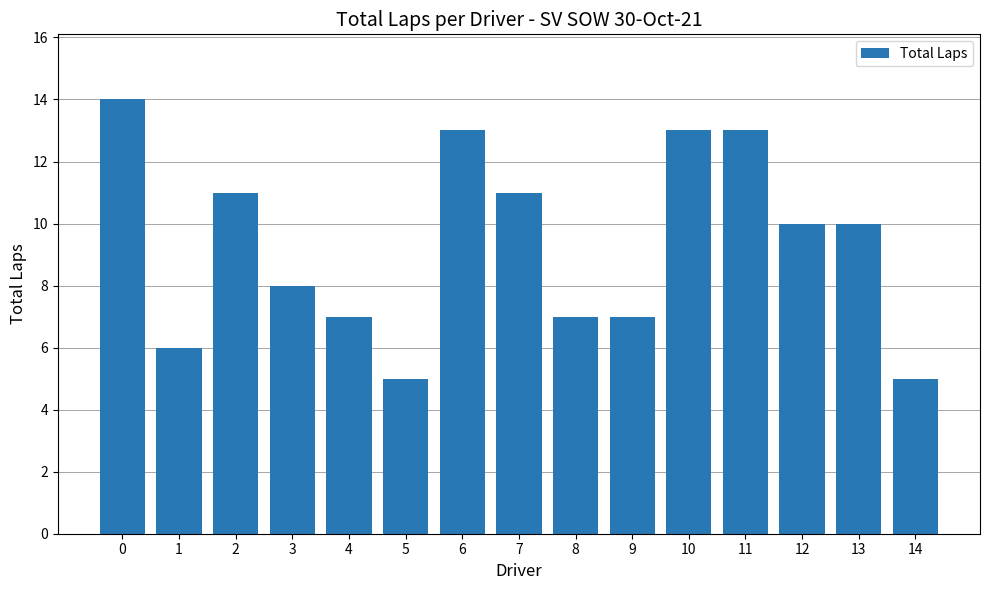

What is the difference between the second highest and minimum values?

8